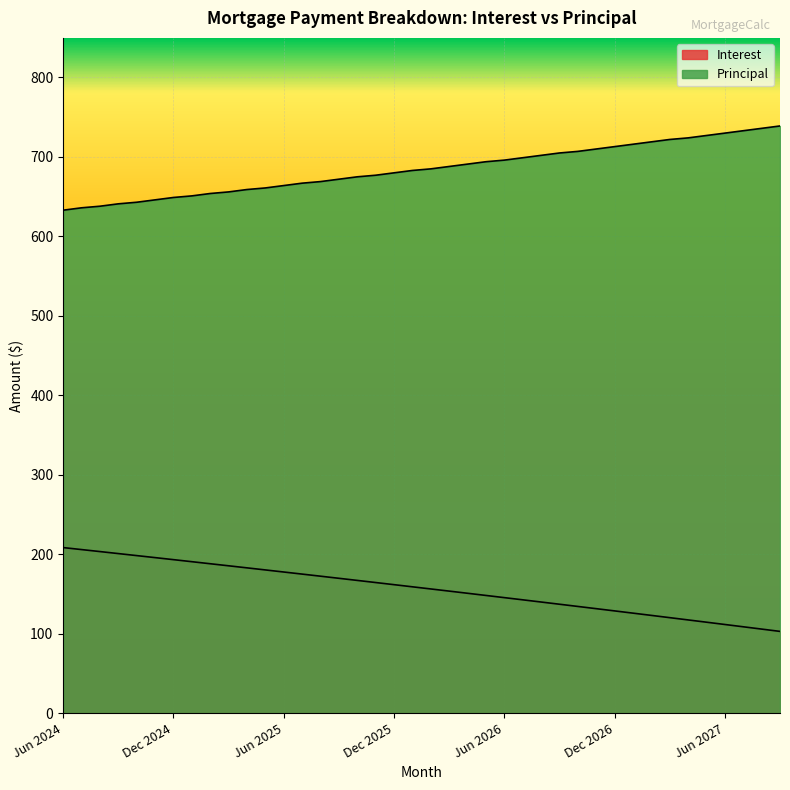

True or false: Principal has a value of 727.0 at May 2027.

True